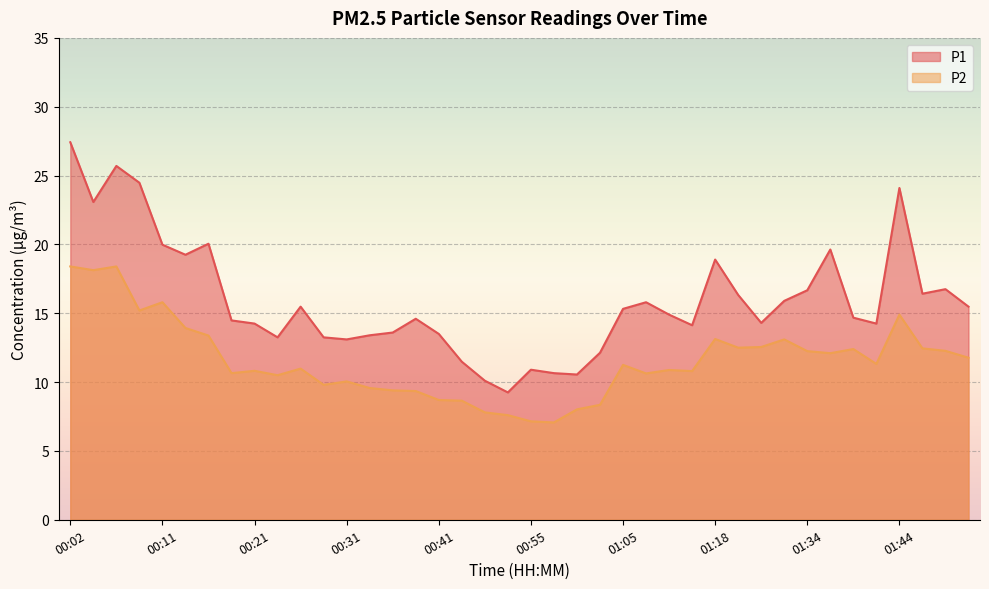

What is the total value across all series at 00:28?

23.1